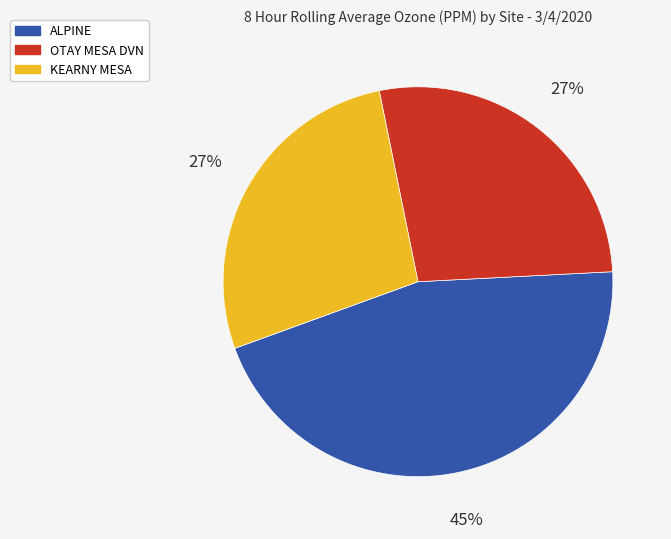

Count the number of slices in the pie.

3